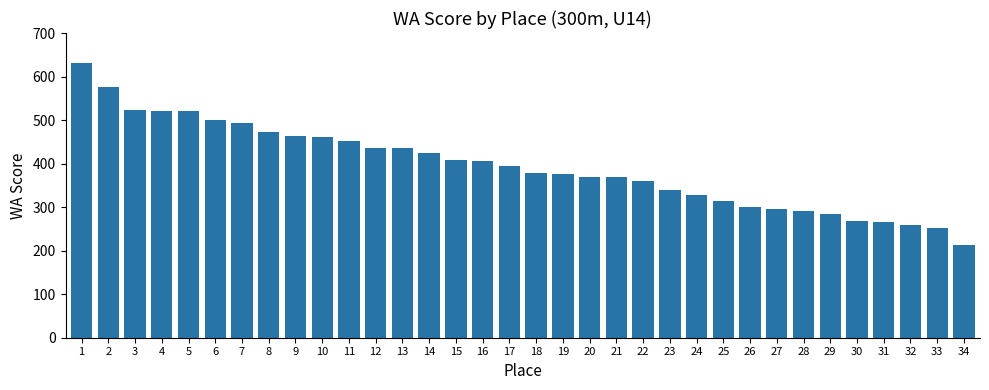

At which label is the value closest to 423?

14